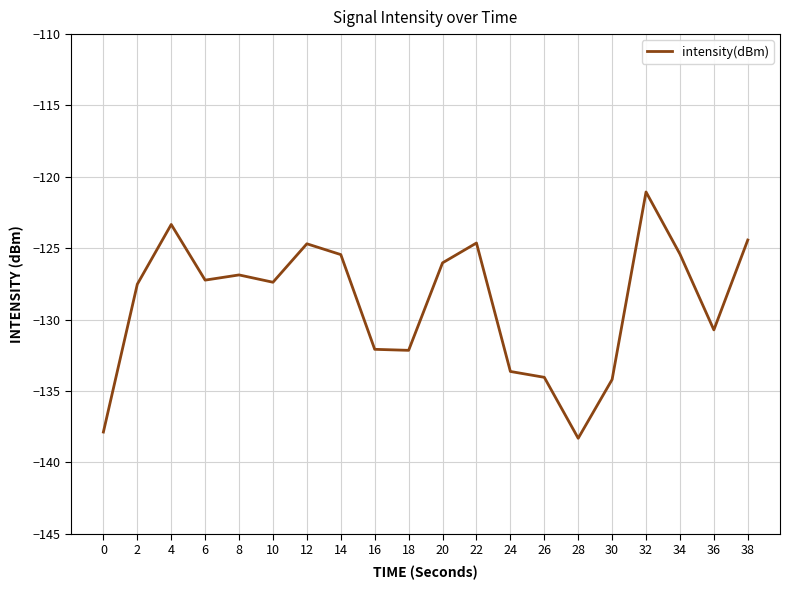

Which has a higher value, 18 or 24?

18